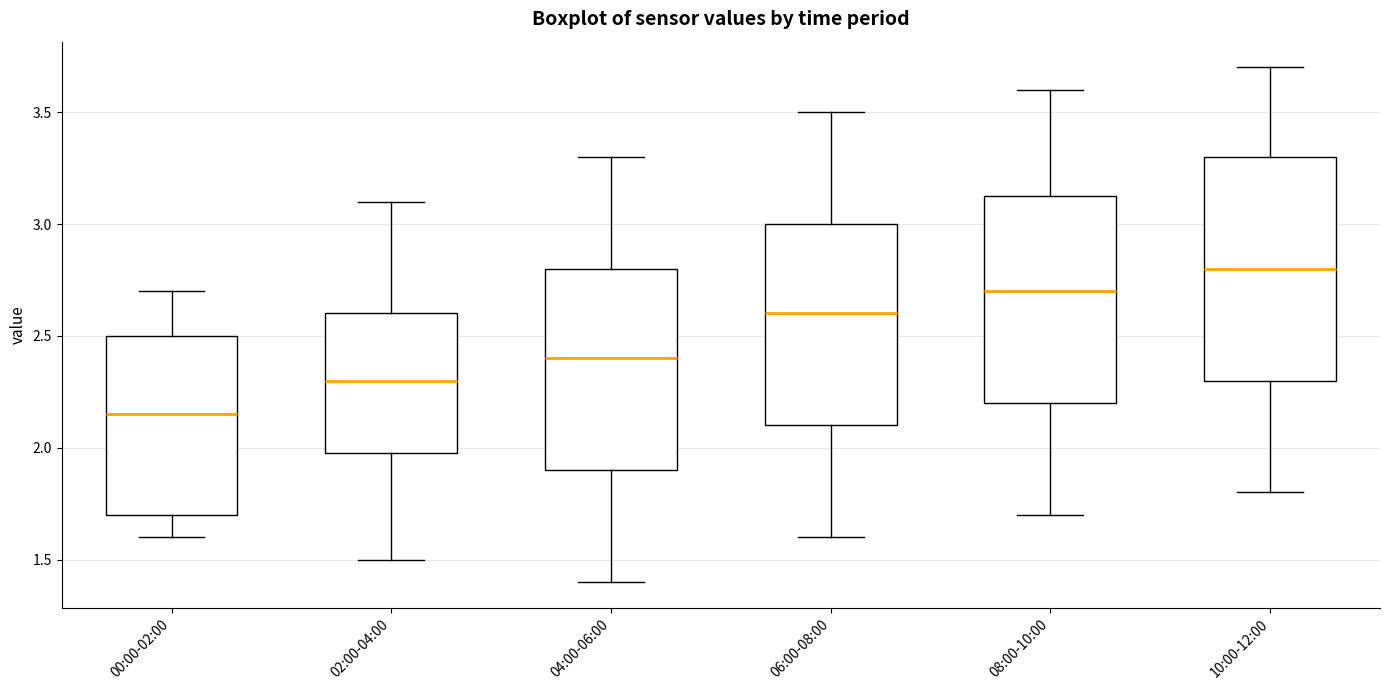

Reading left to right, transcribe this box plot: for each box, give where its median line is, the range the box spans, and where its two whiskers end, as read against the y-axis. The values are not printed on the chart, so give them approximately, as read against the axis.

00:00-02:00: median 2.15, box 1.70 to 2.50, whiskers 1.60 to 2.70
02:00-04:00: median 2.30, box 2.00 to 2.60, whiskers 1.50 to 3.10
04:00-06:00: median 2.40, box 1.90 to 2.80, whiskers 1.40 to 3.30
06:00-08:00: median 2.60, box 2.10 to 3.00, whiskers 1.60 to 3.50
08:00-10:00: median 2.70, box 2.20 to 3.15, whiskers 1.70 to 3.60
10:00-12:00: median 2.80, box 2.30 to 3.30, whiskers 1.80 to 3.70